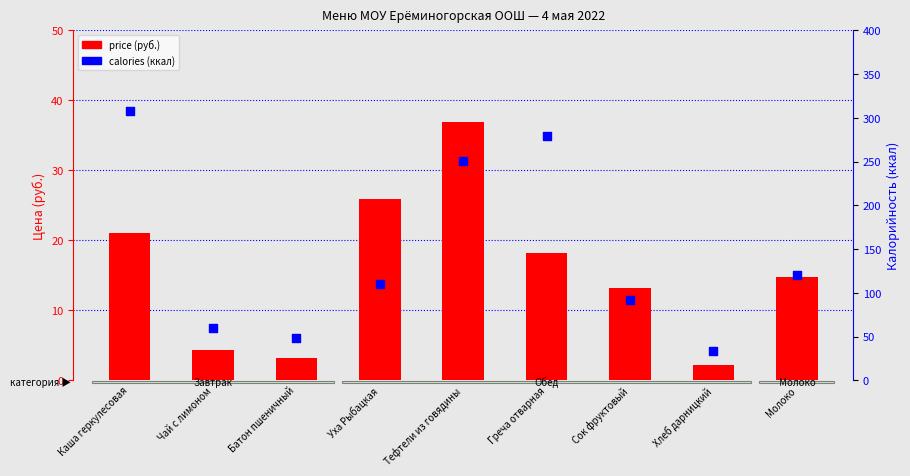

Which series has the largest Y range (max minus min)?

calories